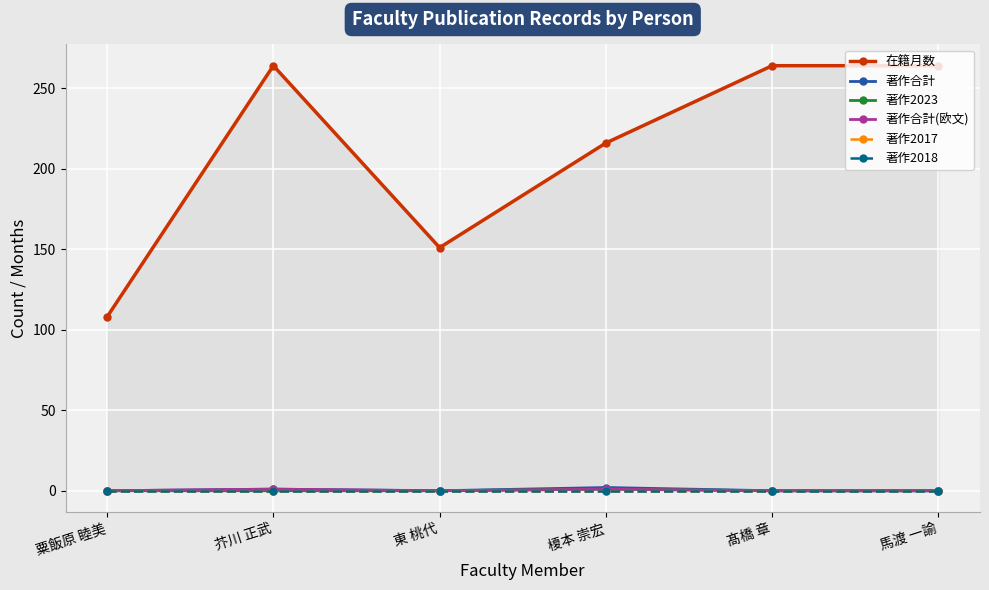

What are all the series names shown in the legend?

在籍月数, 著作合計, 著作2023, 著作合計(欧文), 著作2017, 著作2018